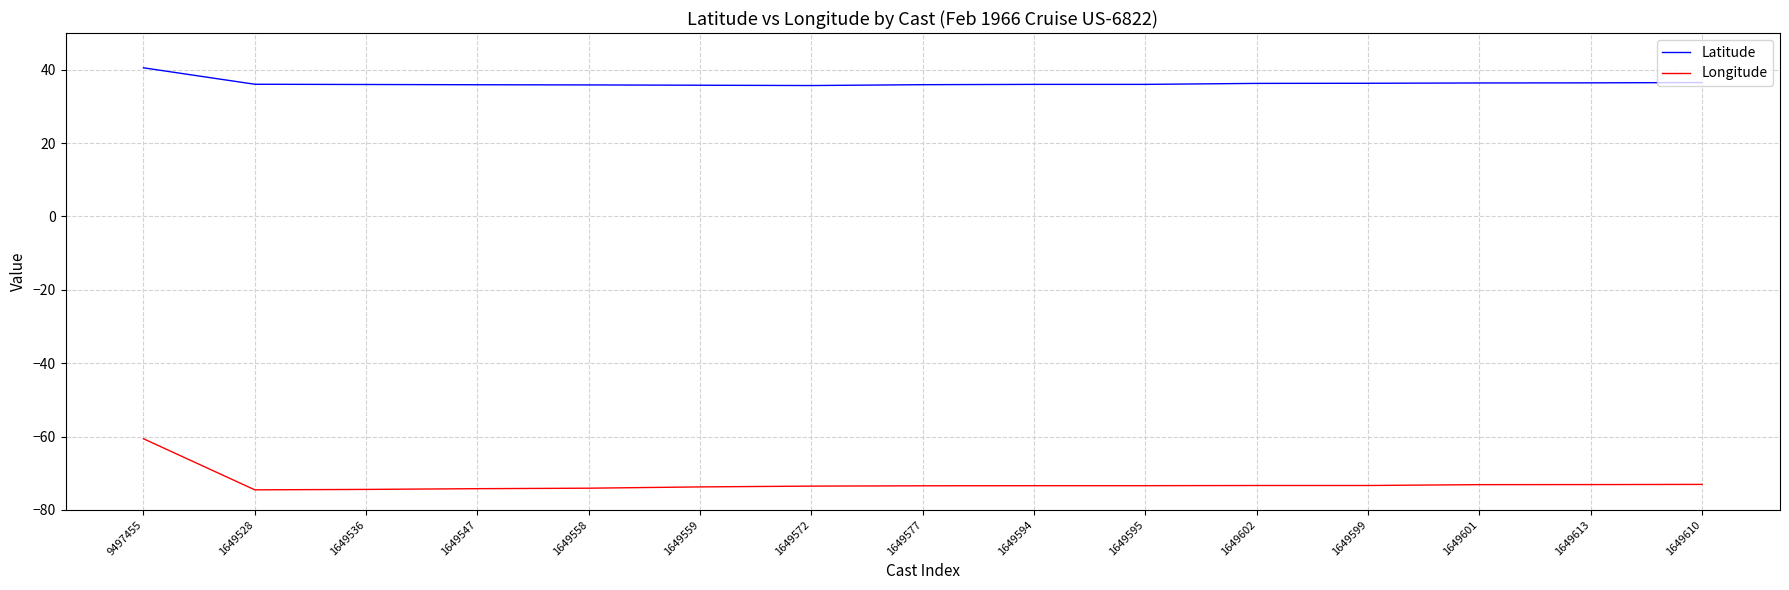

Which series has the widest spread of values?

Longitude